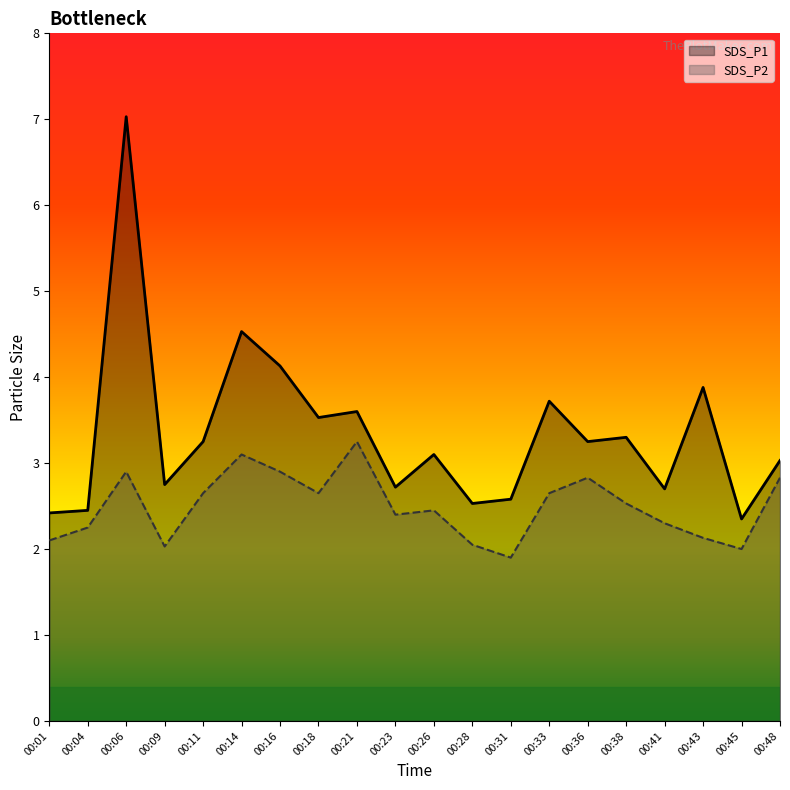

True or false: SDS_P1 has more than 0 points higher than both neighbors.

True